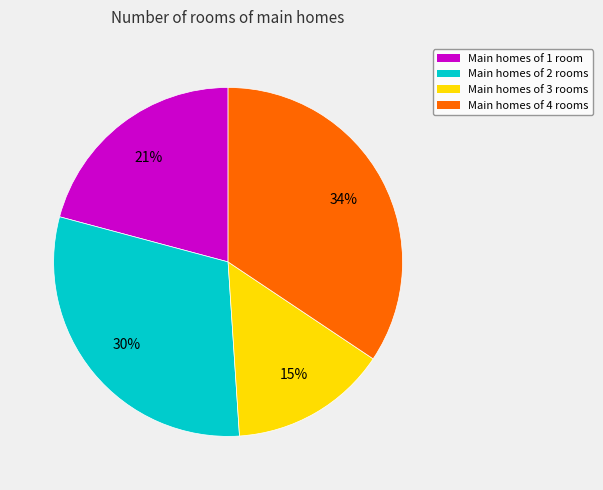

To the nearest percent, what is the average slice percentage?

25%